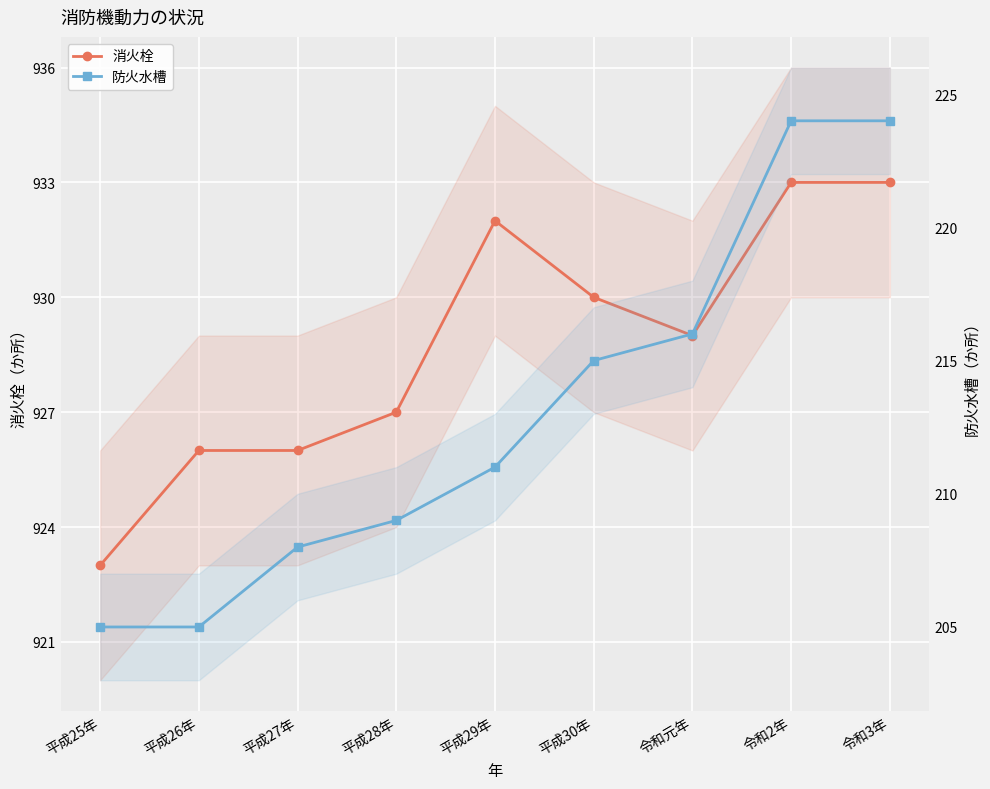

Which category has the lowest value in the 防火水槽 series?

平成25年